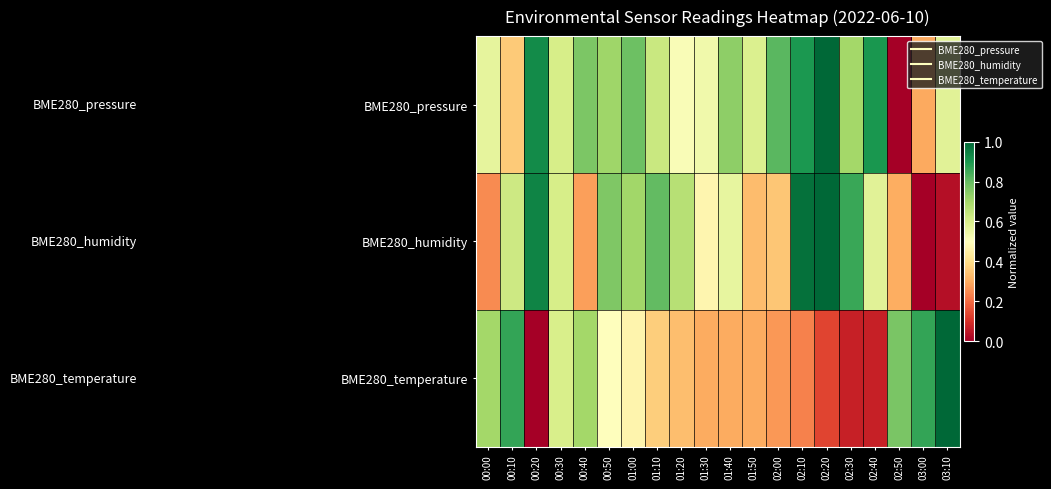

At which category is the sum across all series the highest?

02:20